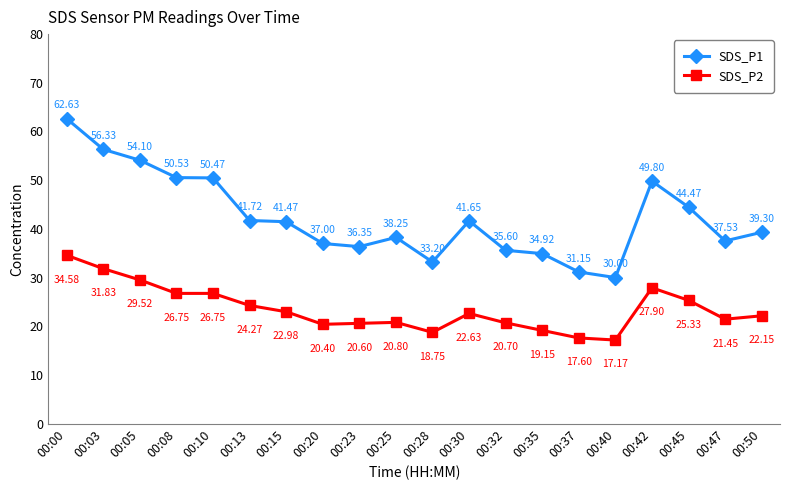

What is the spread (max minus min) of values at 00:45?

19.1